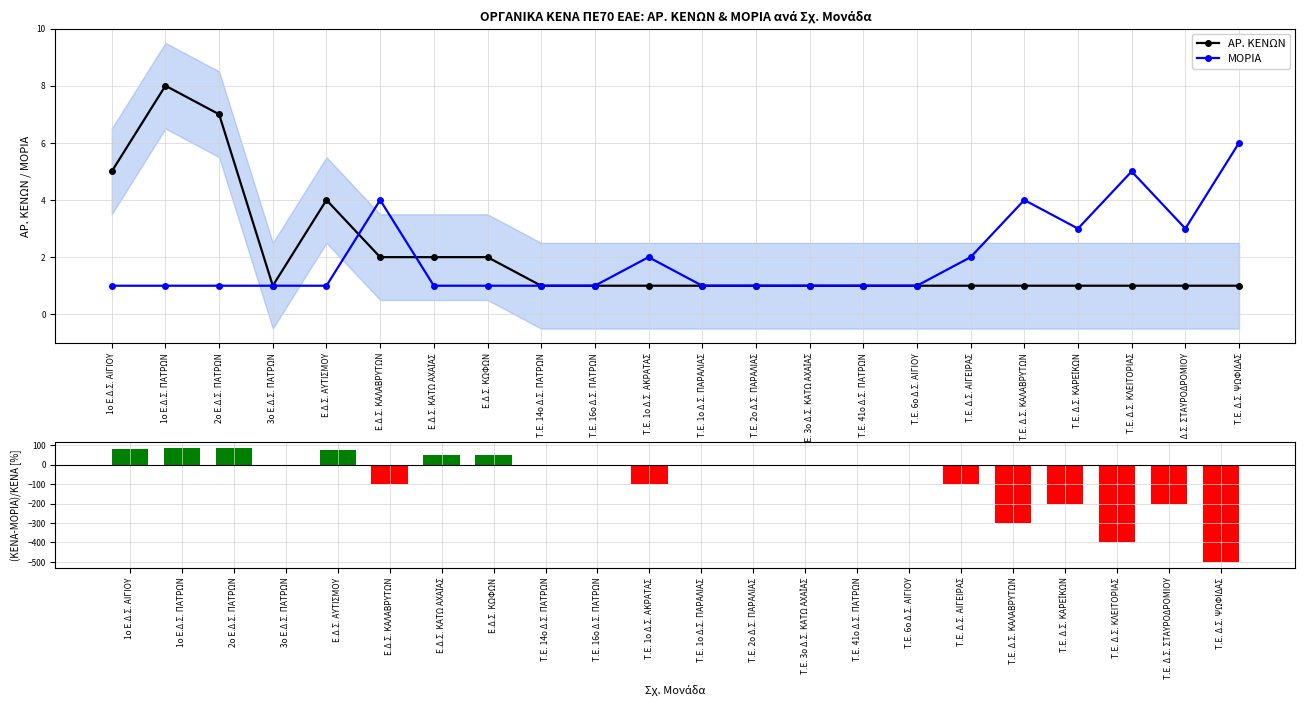

Count the number of data series in this chart.

3